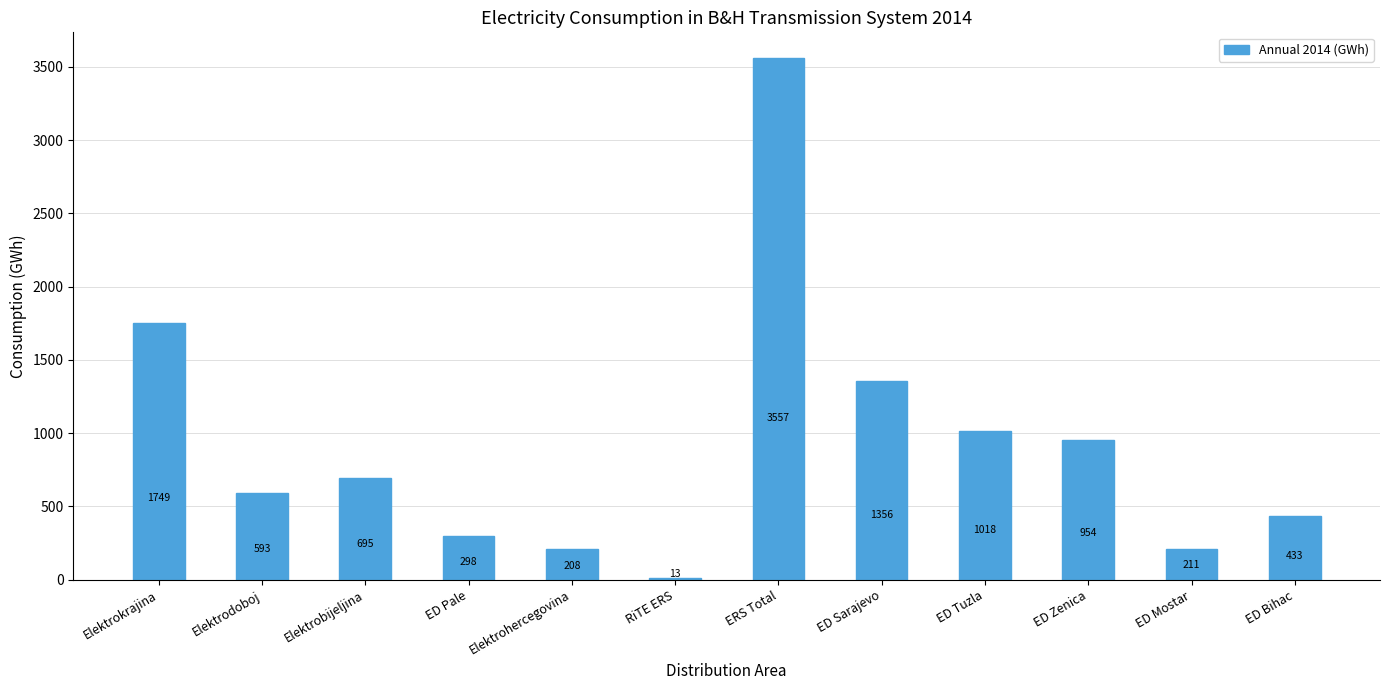

What is the label of the 10th bar from the right?

Elektrobijeljina